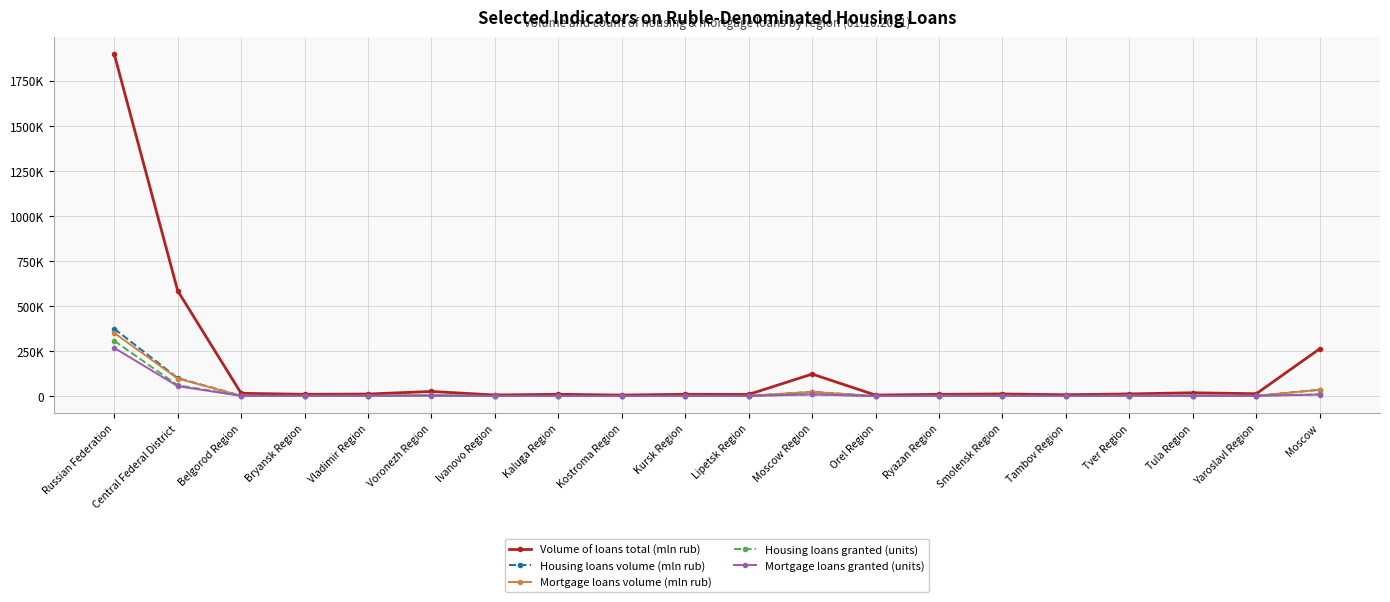

What are all the series names shown in the legend?

Volume of loans total (mln rub), Housing loans volume (mln rub), Mortgage loans volume (mln rub), Housing loans granted (units), Mortgage loans granted (units)